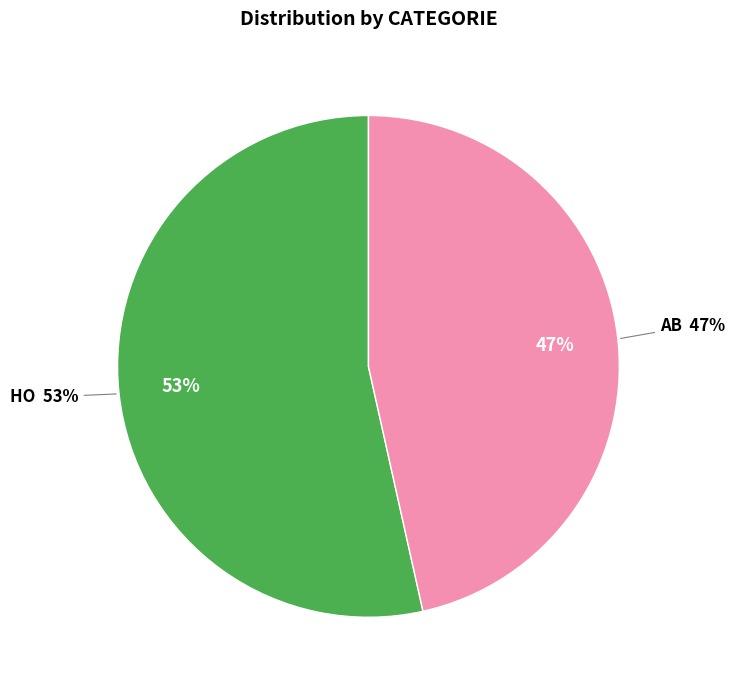

To the nearest percent, what percentage of the pie is HO?

53%